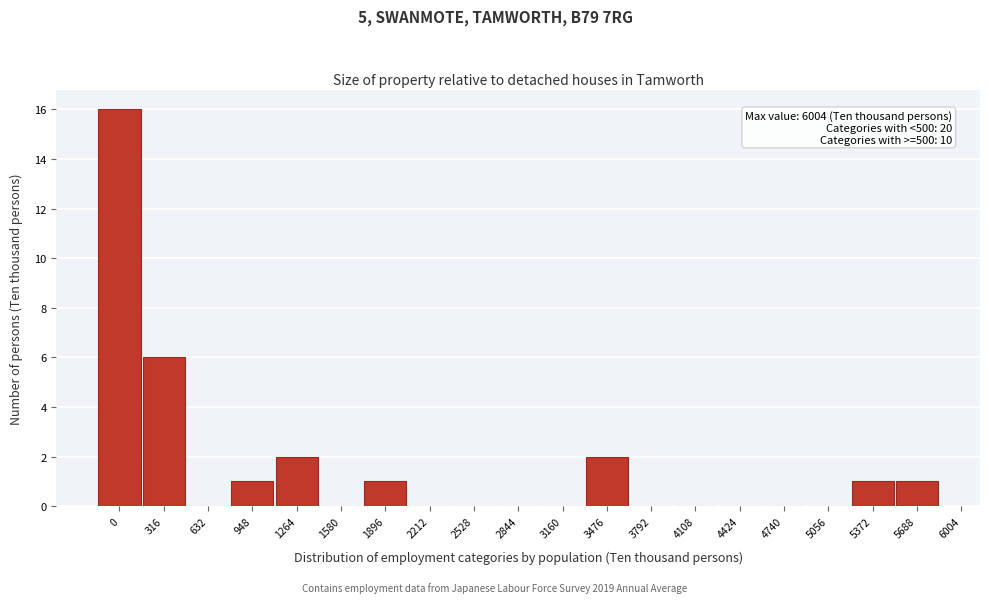

Is it true that the value at 4108 is 0?

True